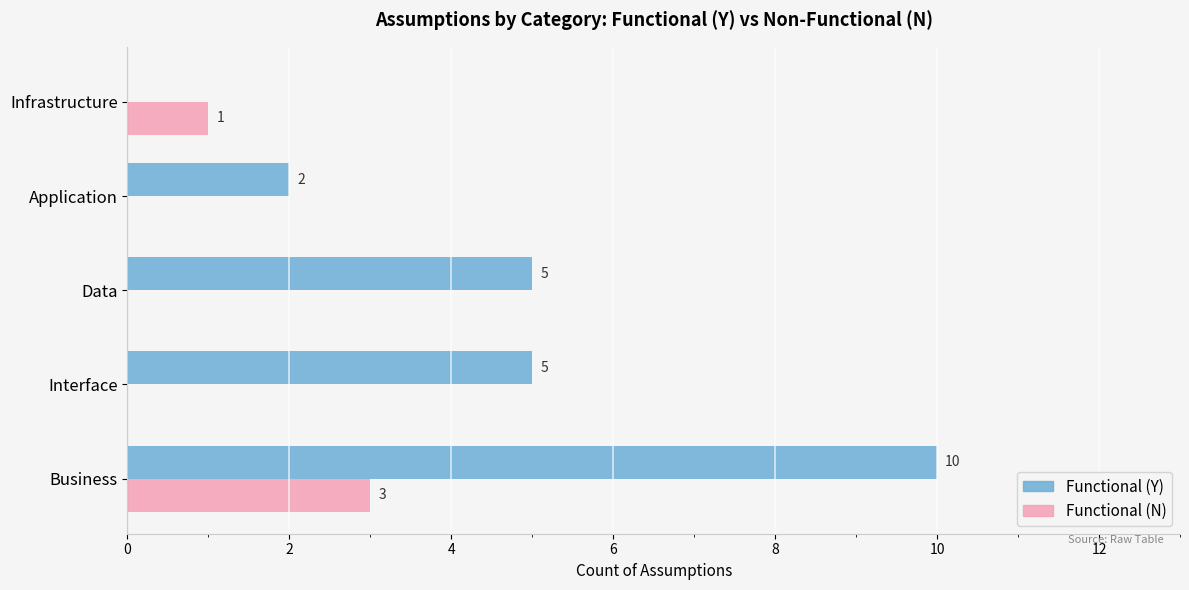

What is the sum of the Functional (Y) values at Application and Business?

12